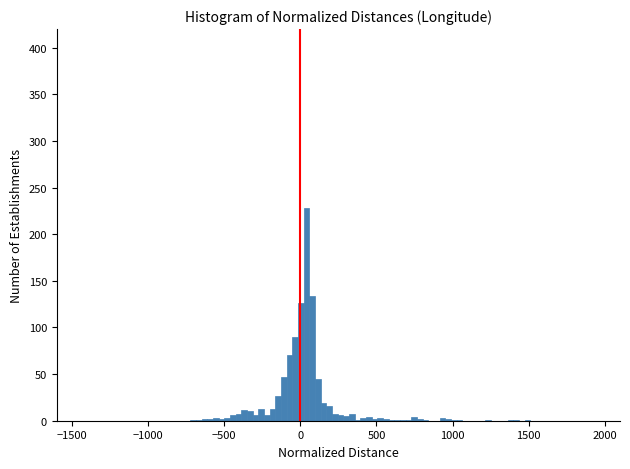

Read against the x-axis, roughly where is the centre of the tallest bar?

50